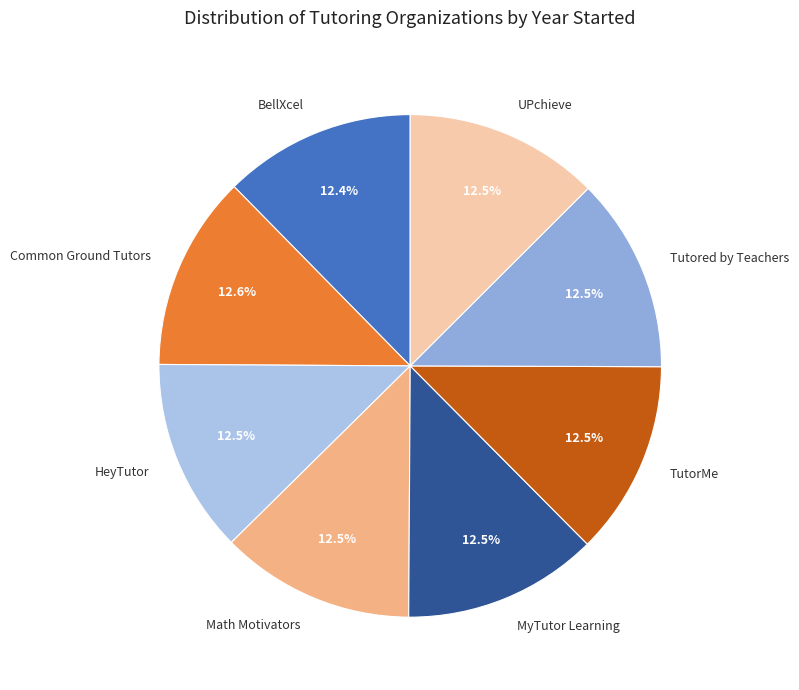

Approximately how many times larger is the value at Math Motivators compared to Common Ground Tutors?

1.0